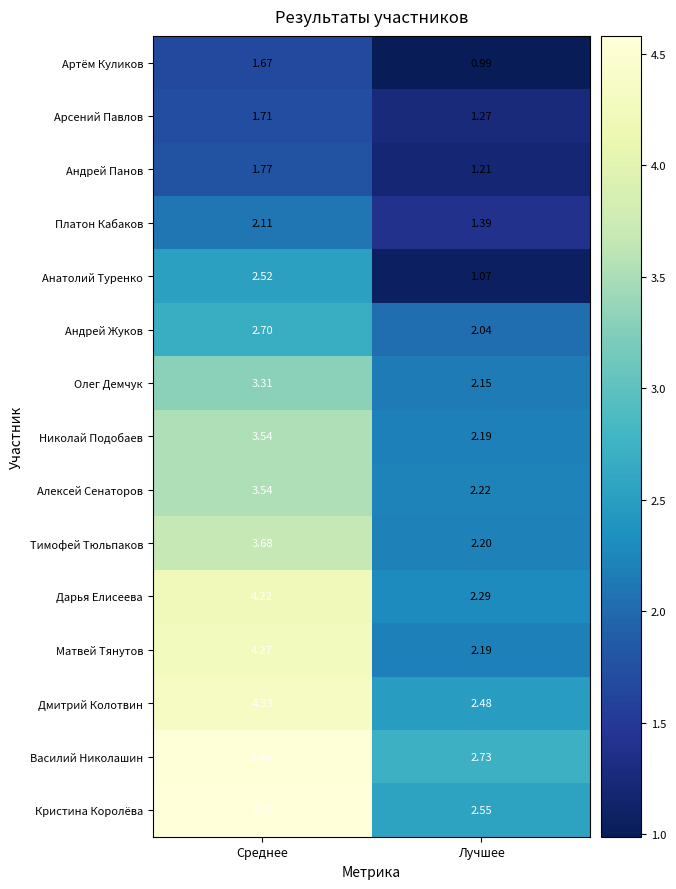

Rank the categories by Алексей Сенаторов value from highest to lowest.

Среднее, Лучшее